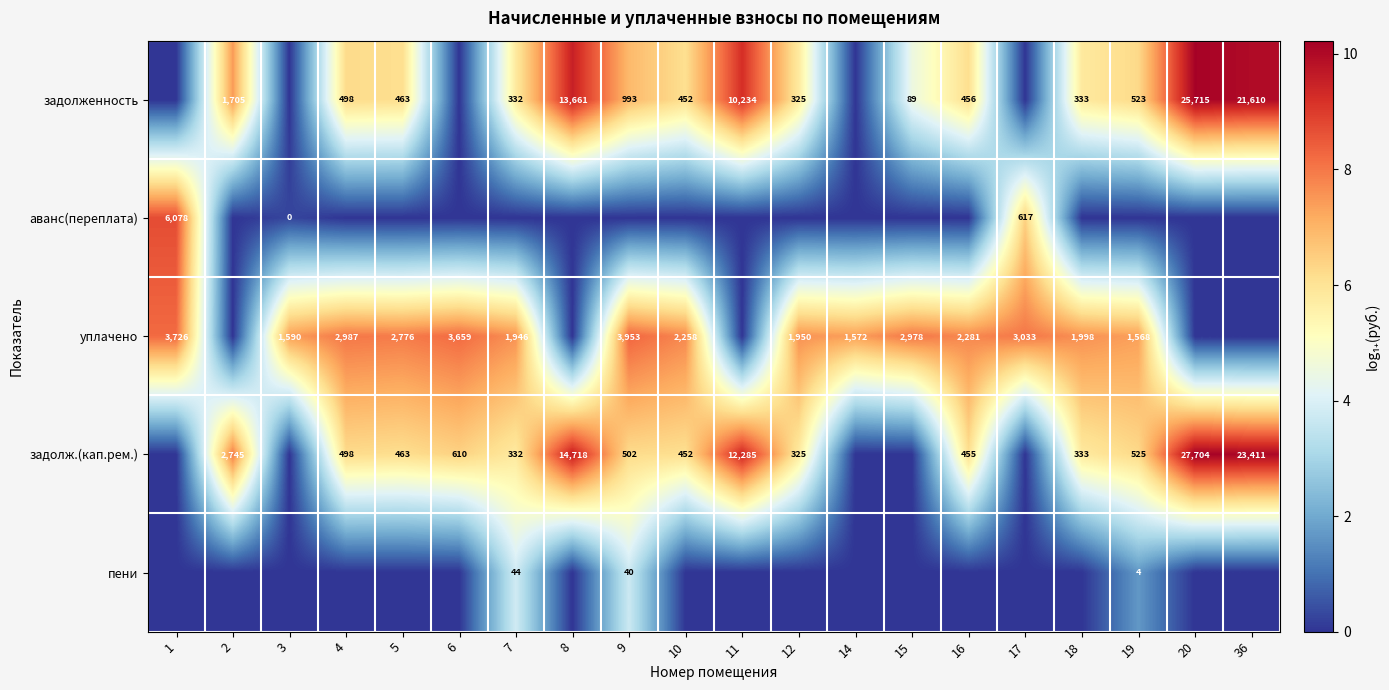

The value of задолж.(кап.рем.) at 16 is 8.9. True or false?

False